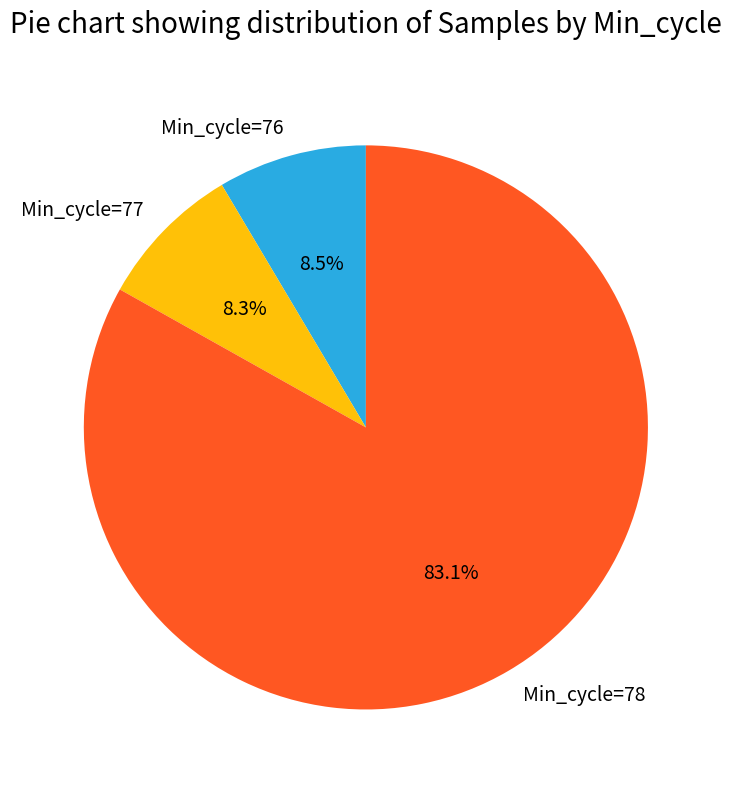

Does Min_cycle=76 represent more than half of the total?

No